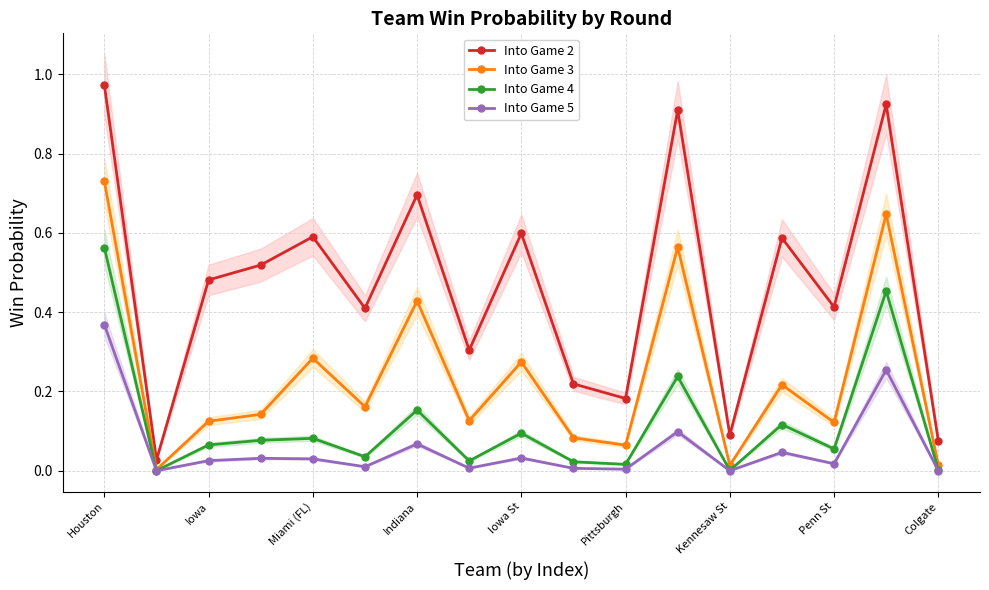

At which label does Into Game 3 reach its peak?

Houston